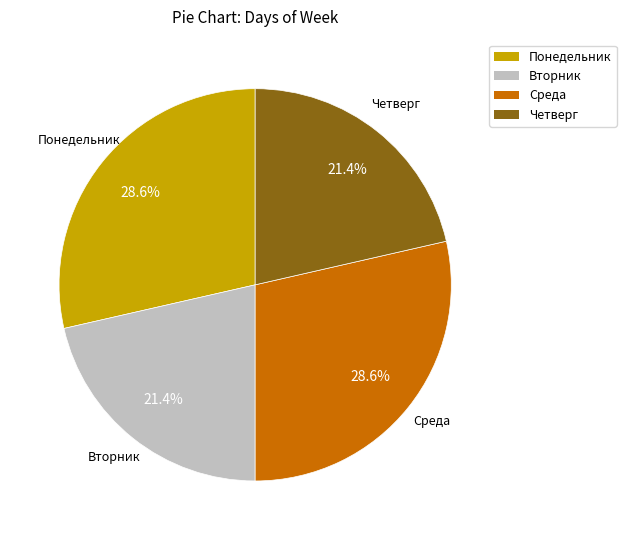

Is there any slice that represents more than half of the pie?

No